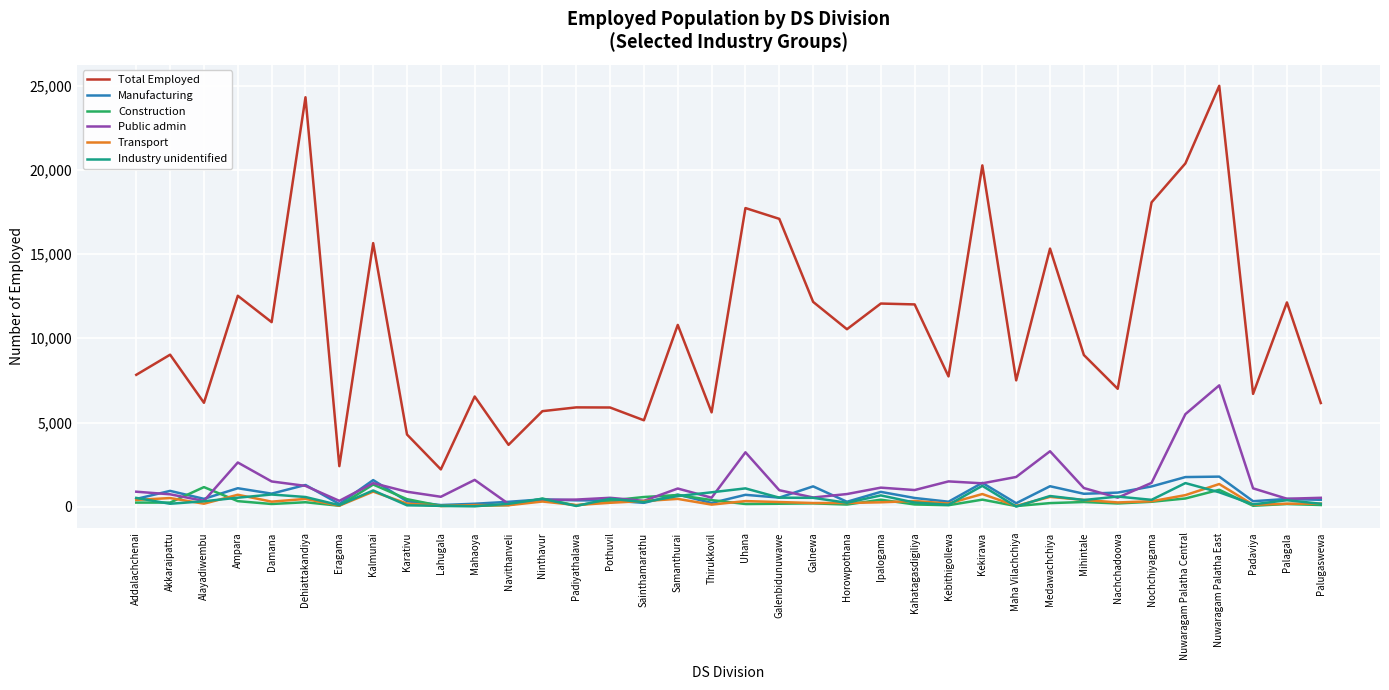

Which series has the largest total across all categories?

Total Employed